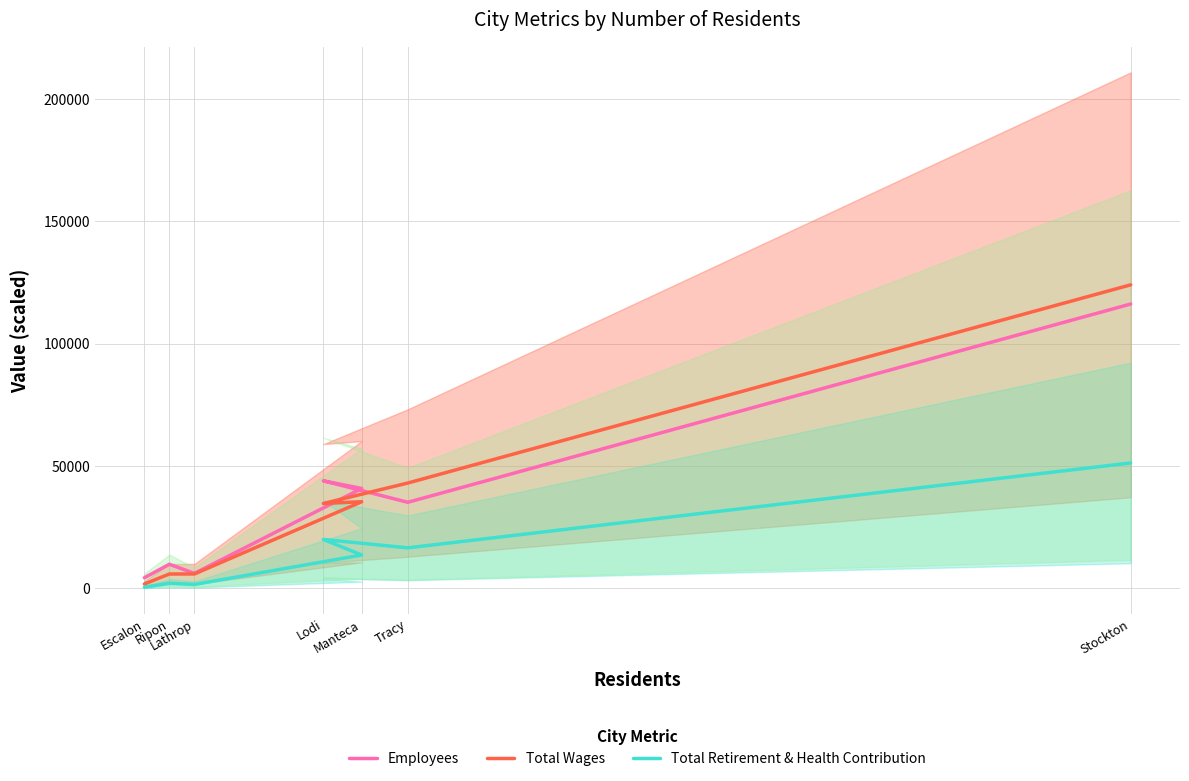

Where is Total Wages nearest to the value 62887?

Tracy